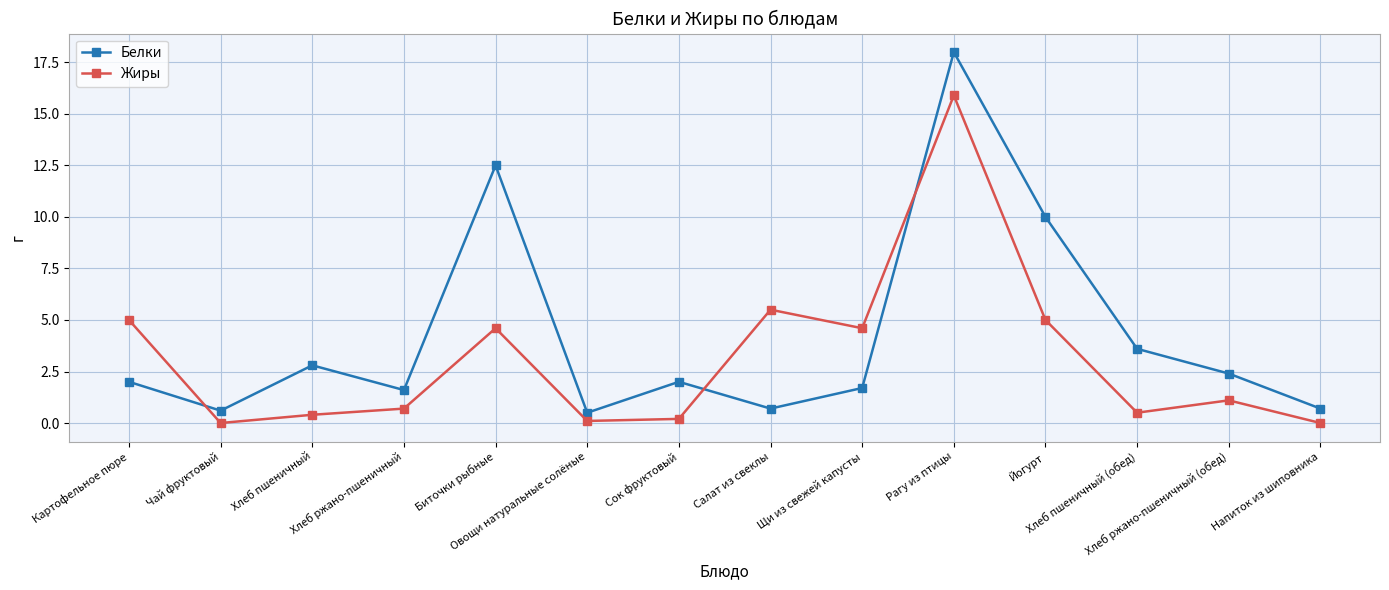

What is the label of the 6th point from the left?

Овощи натуральные солёные